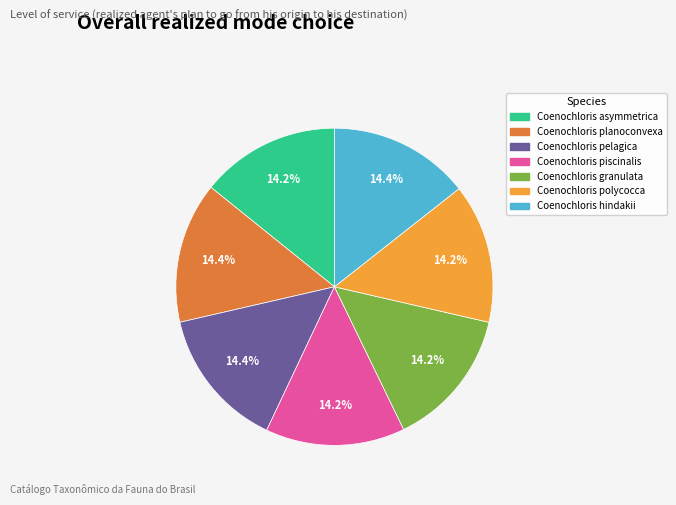

What is the ratio of the value at Coenochloris polycocca to the value at Coenochloris piscinalis?

1.0